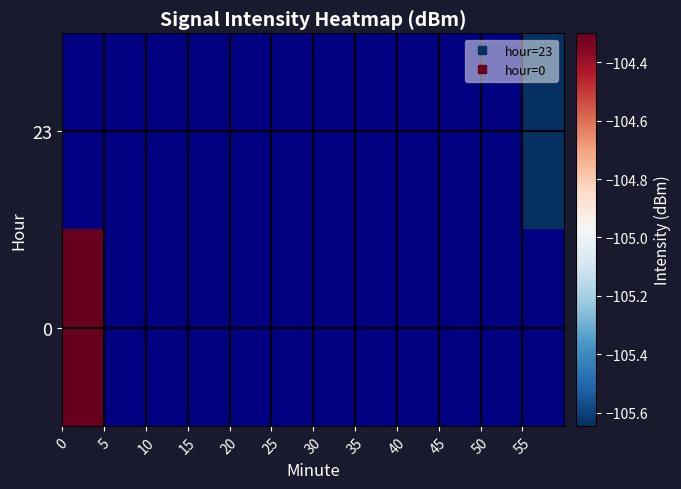

Count the number of data series in this chart.

2